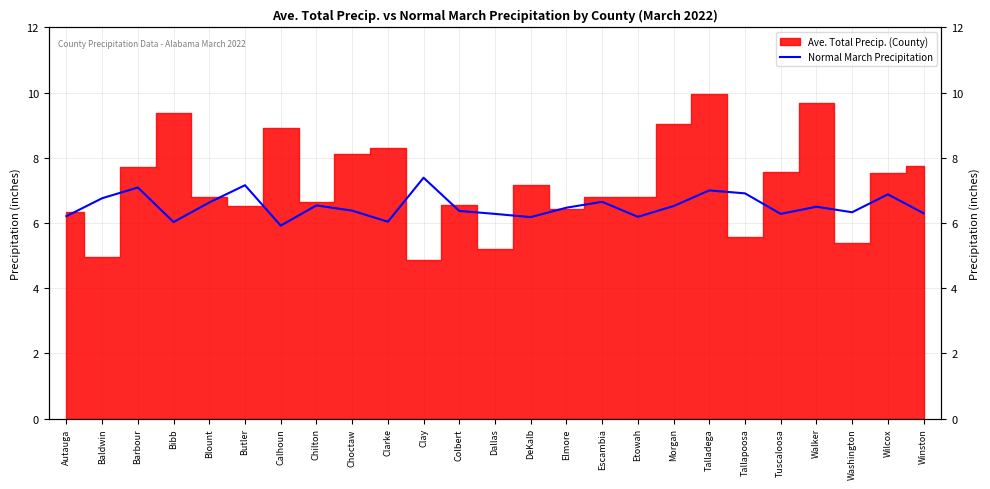

What is the sum of all values?

163.0